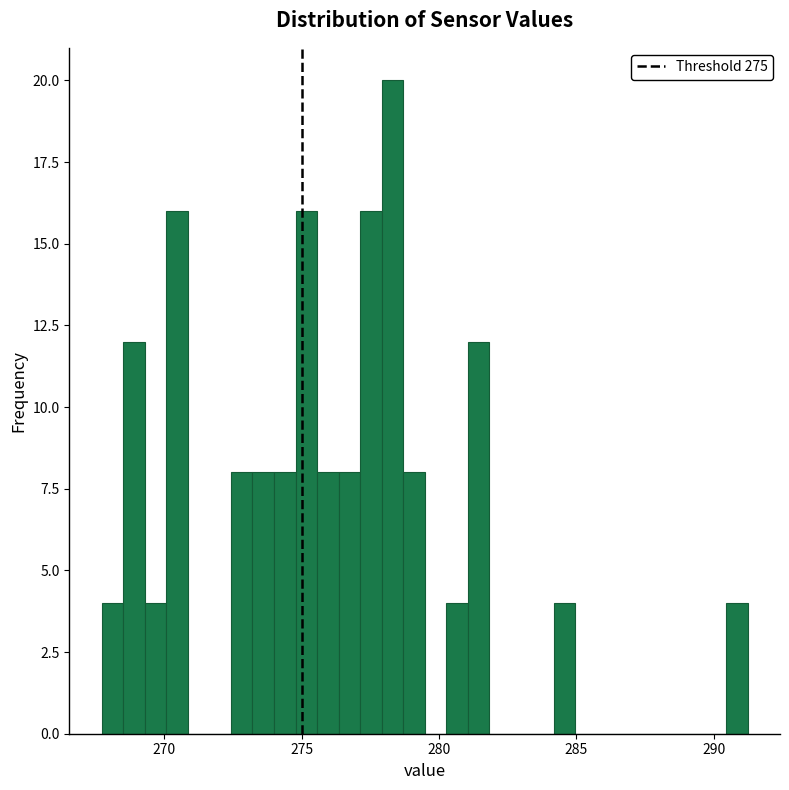

Around what value on the x-axis is the tallest bar? Give the approximate position of its centre, as read against the axis.

278.5